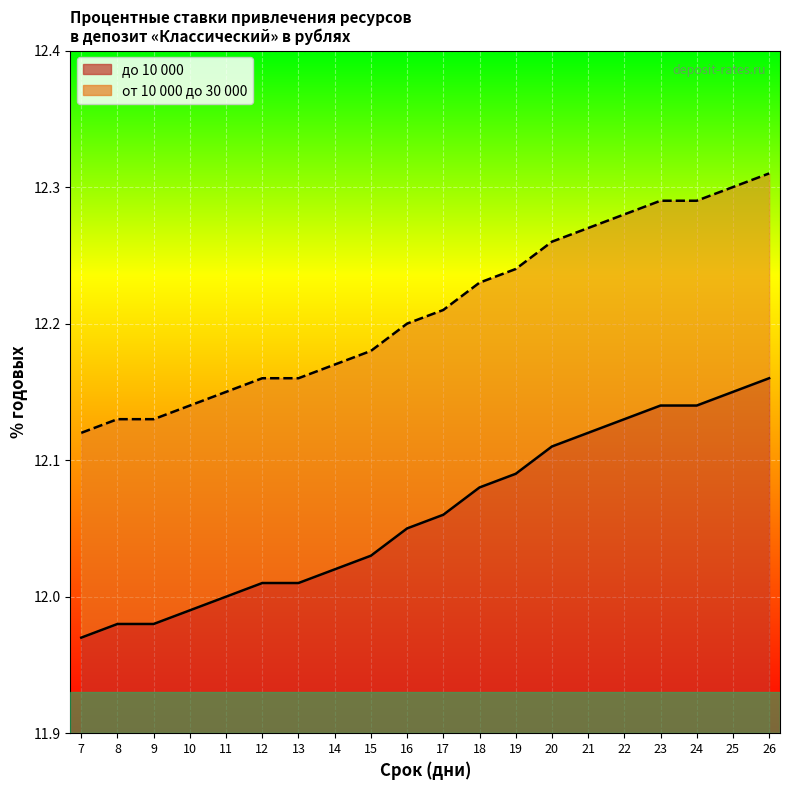

What value does the от 10 000 до 30 000 series have at 16?

12.2